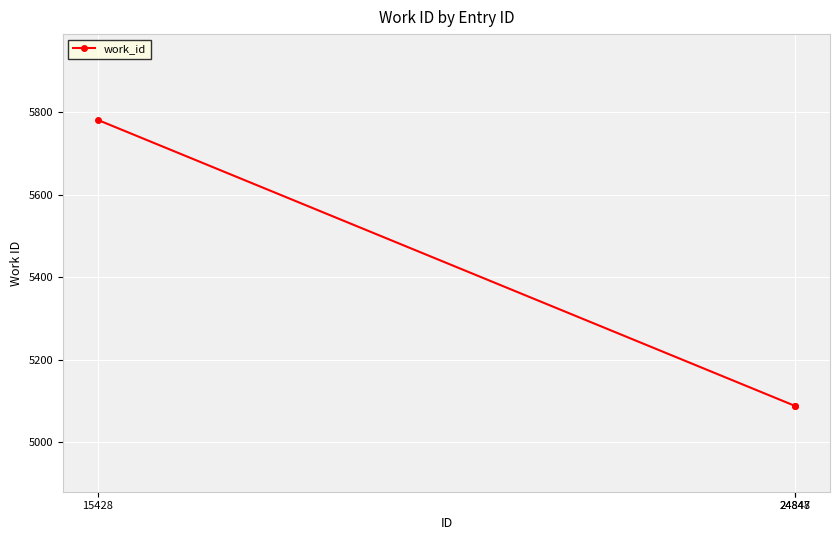

Count the values in the range 5088 to 5782.

3